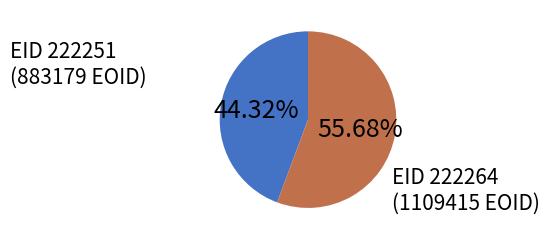

What is the majority slice?

EID 222264 (1109415 EOID)